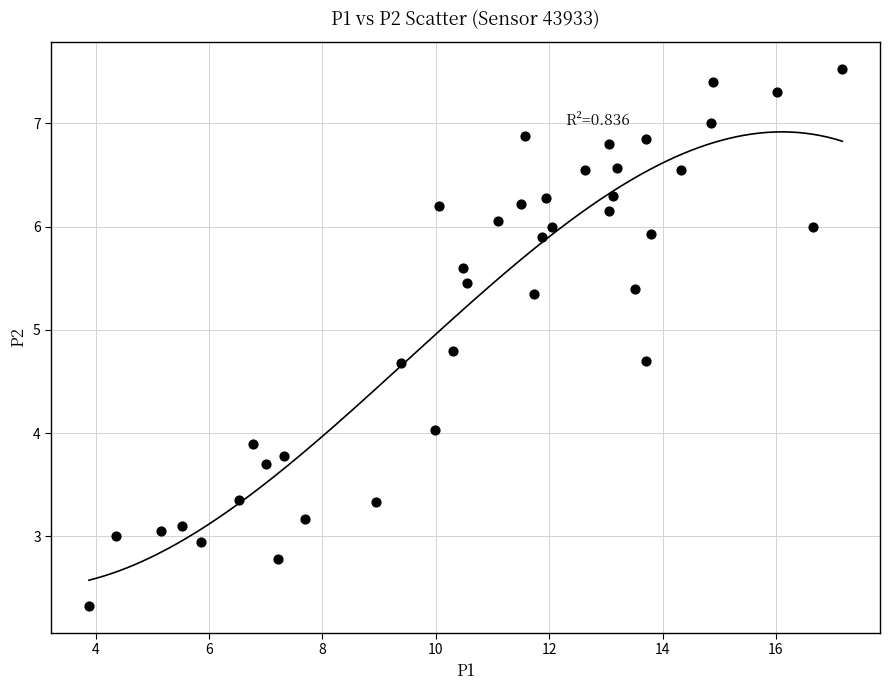

What is the range of X values (max minus min)?

13.3